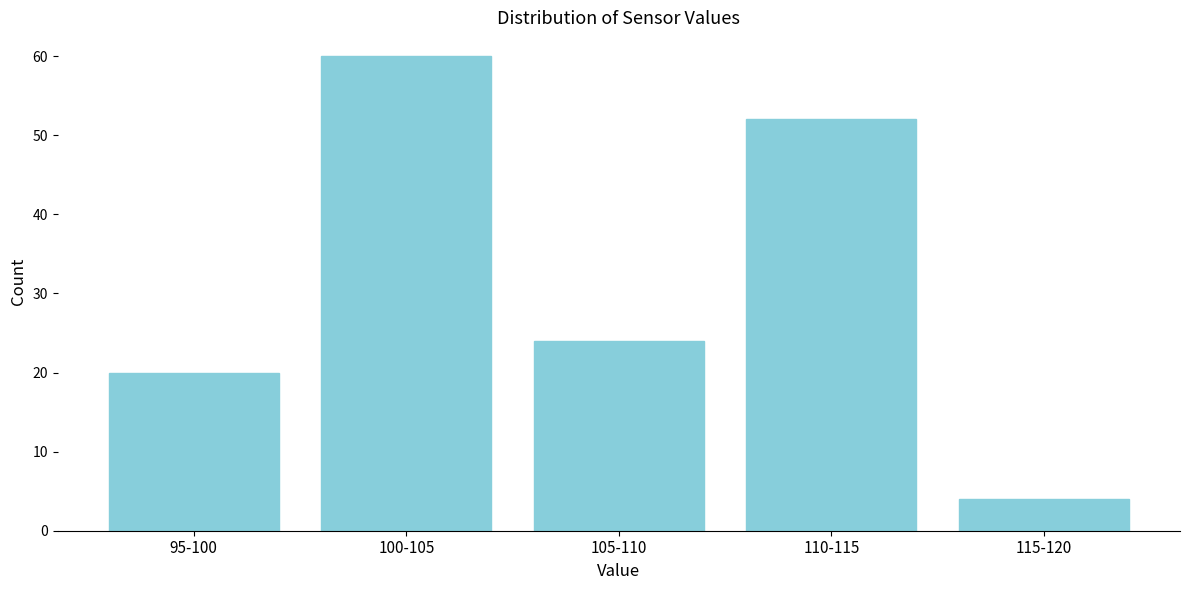

Reading left to right, transcribe all the data shown in this chart.

95-100=20	100-105=60	105-110=24	110-115=52	115-120=4